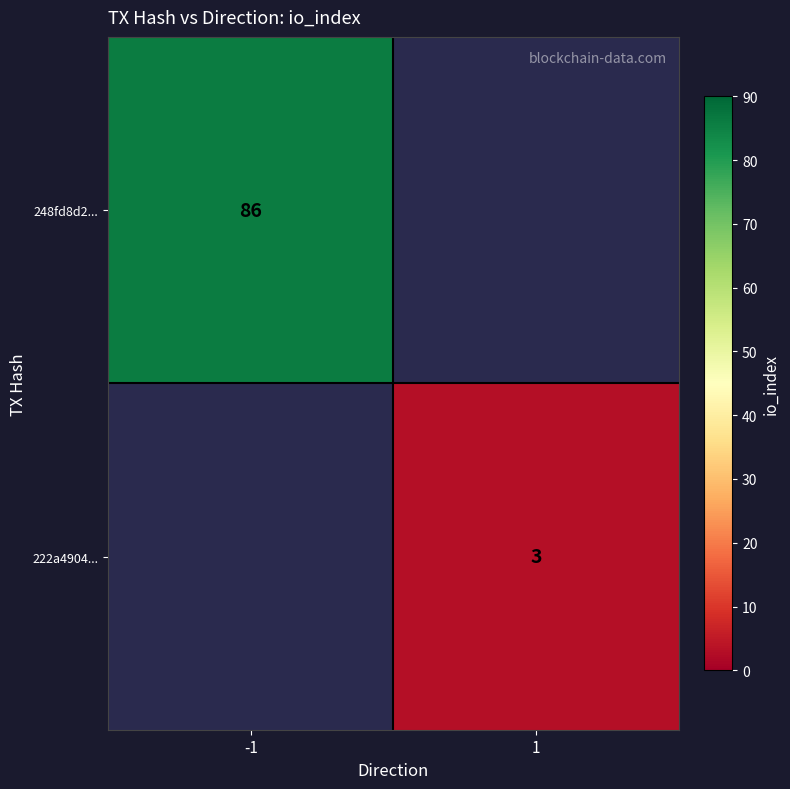

Is the value of 248fd8d2... at -1 greater than the value of 222a4904... at 1?

Yes